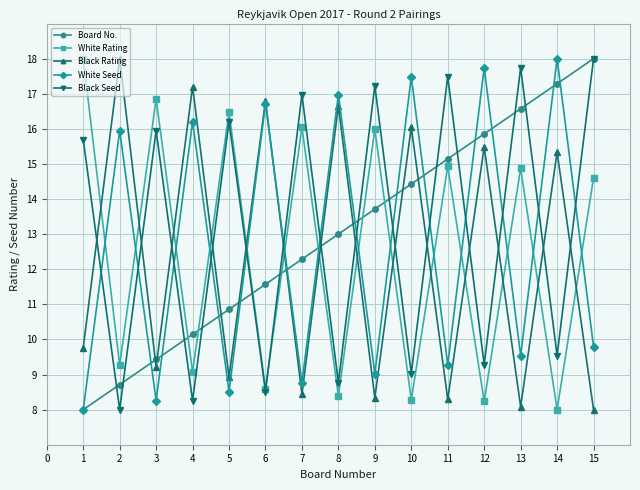

What value does the Board No. series have at 8?

13.0